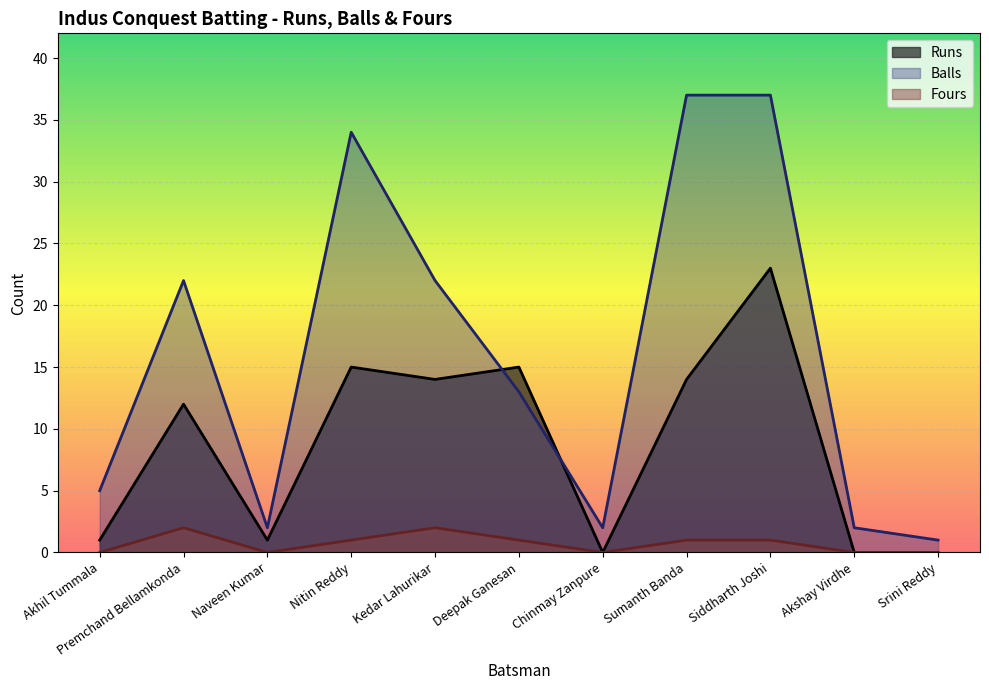

Which series has the largest total across all categories?

Balls